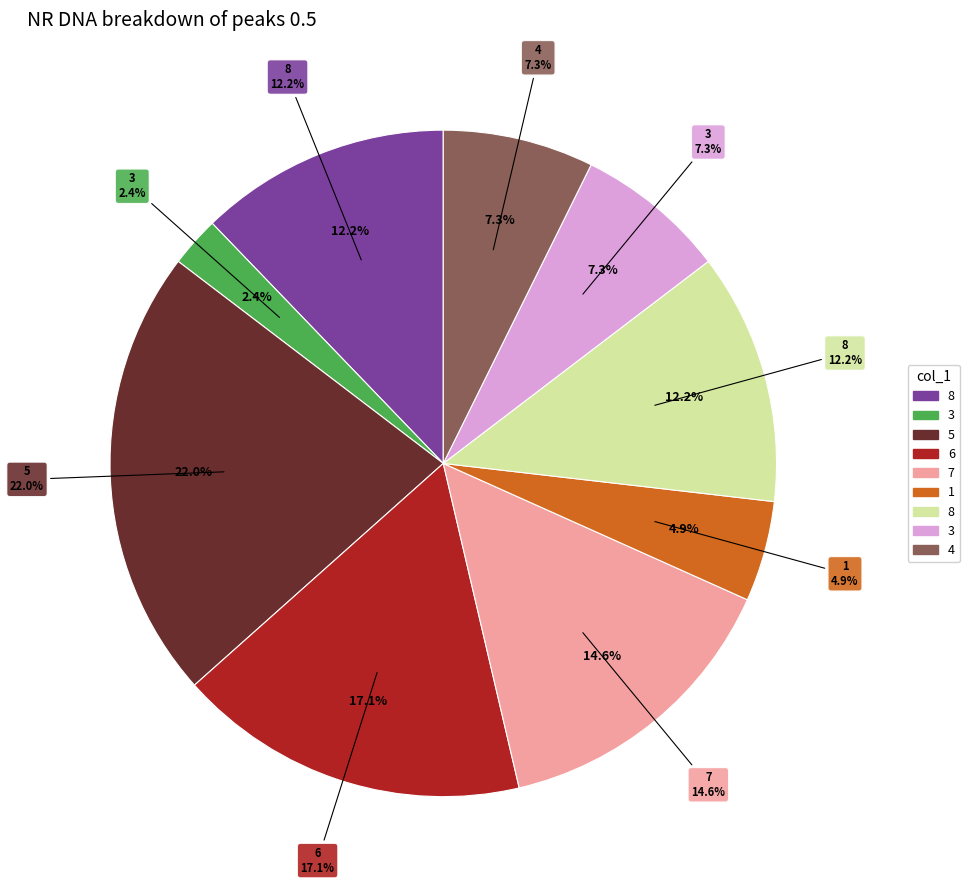

Count the number of slices in the pie.

9